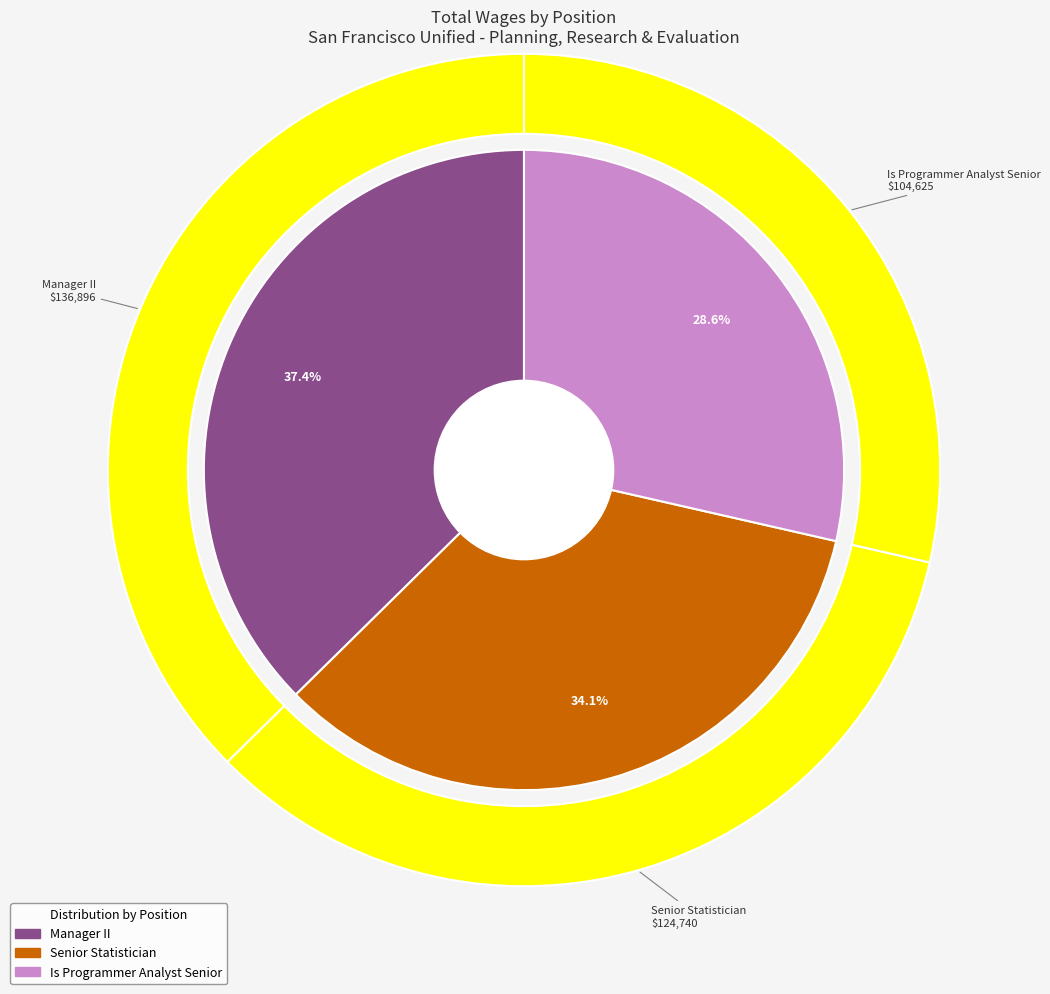

Rank the categories by value from lowest to highest.

Is Programmer Analyst Senior, Senior Statistician, Manager II